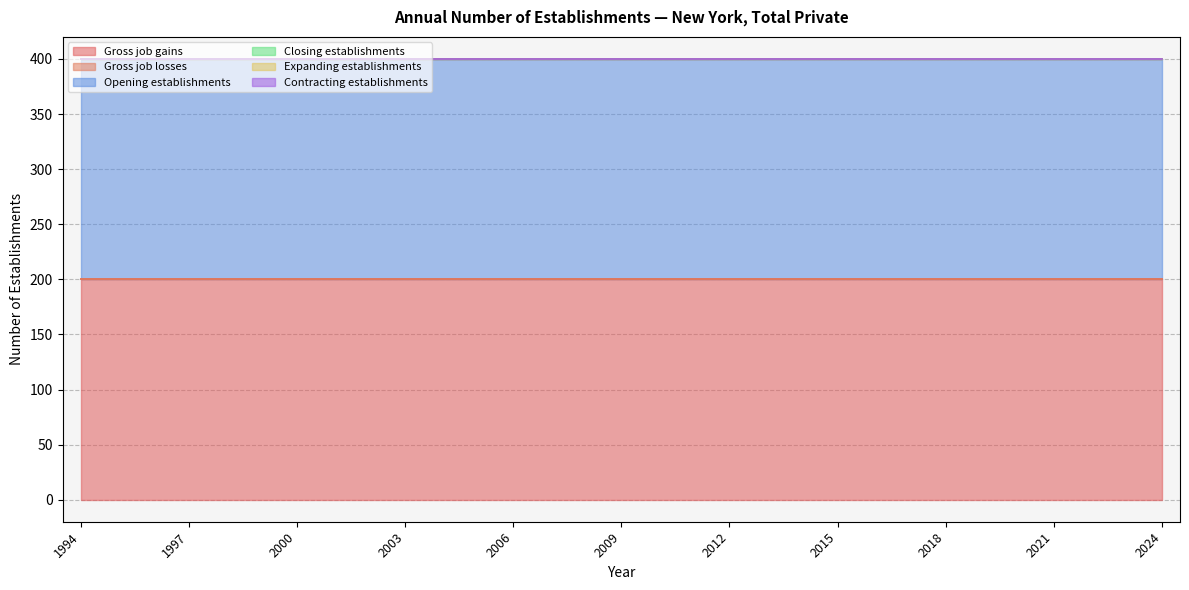

Reading left to right, what are all the values shown in this chart?

Gross job gains: 200	200	200	200	200	200	200	200	200	200	200	200	200	200	200	200	200	200	200	200	200	200	200	200	200	200	200	200	200	200	200
Gross job losses: 0	0	0	0	0	0	0	0	0	0	0	0	0	0	0	0	0	0	0	0	0	0	0	0	0	0	0	0	0	0	0
Opening establishments: 200	200	200	200	200	200	200	200	200	200	200	200	200	200	200	200	200	200	200	200	200	200	200	200	200	200	200	200	200	200	200
Closing establishments: 0	0	0	0	0	0	0	0	0	0	0	0	0	0	0	0	0	0	0	0	0	0	0	0	0	0	0	0	0	0	0
Expanding establishments: 0	0	0	0	0	0	0	0	0	0	0	0	0	0	0	0	0	0	0	0	0	0	0	0	0	0	0	0	0	0	0
Contracting establishments: 0	0	0	0	0	0	0	0	0	0	0	0	0	0	0	0	0	0	0	0	0	0	0	0	0	0	0	0	0	0	0